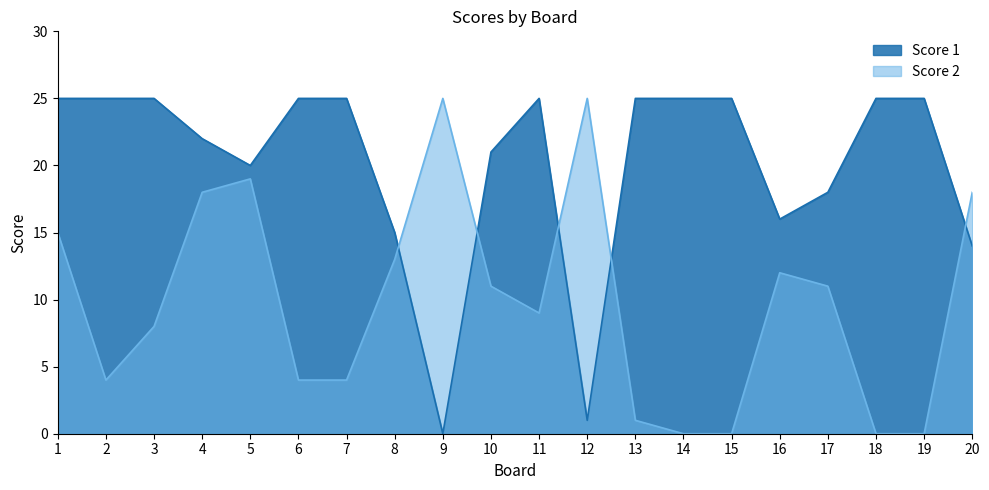

What is the difference between the maximum and minimum values in the Score 1 series?

25